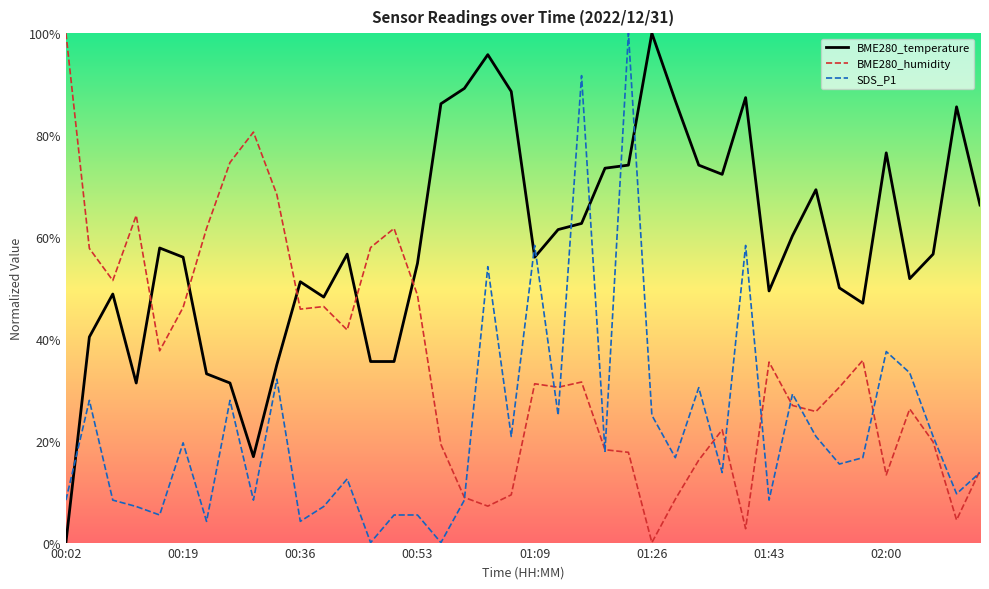

What is the maximum value for BME280_temperature?

100.0